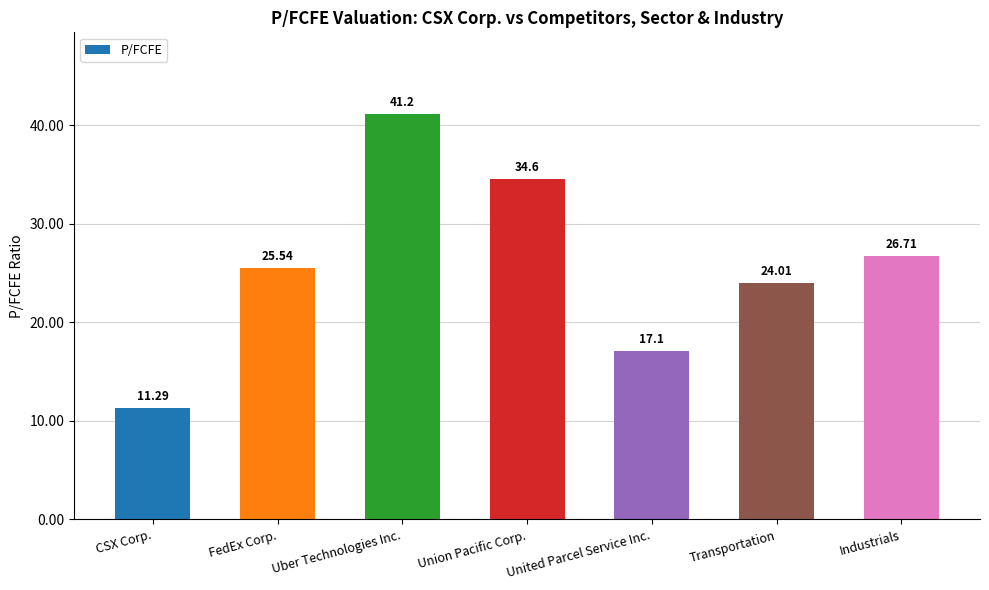

How many bars are there in total?

7